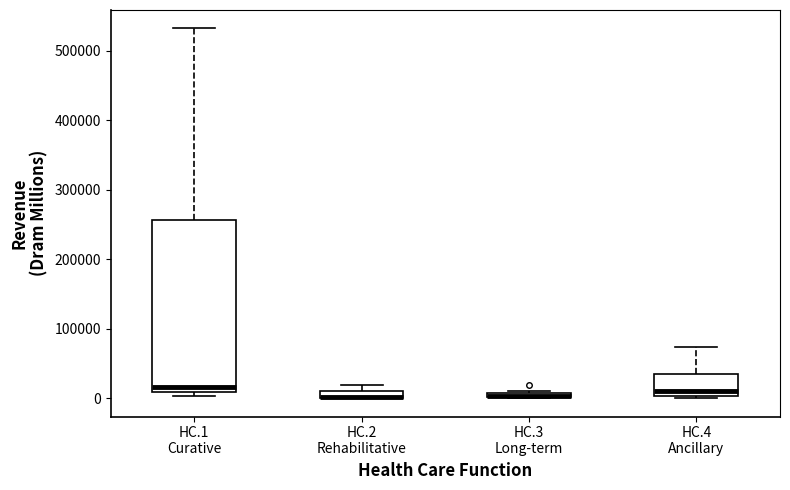

Which box is the tallest, from its lower edge to its upper edge?

HC.1 Curative